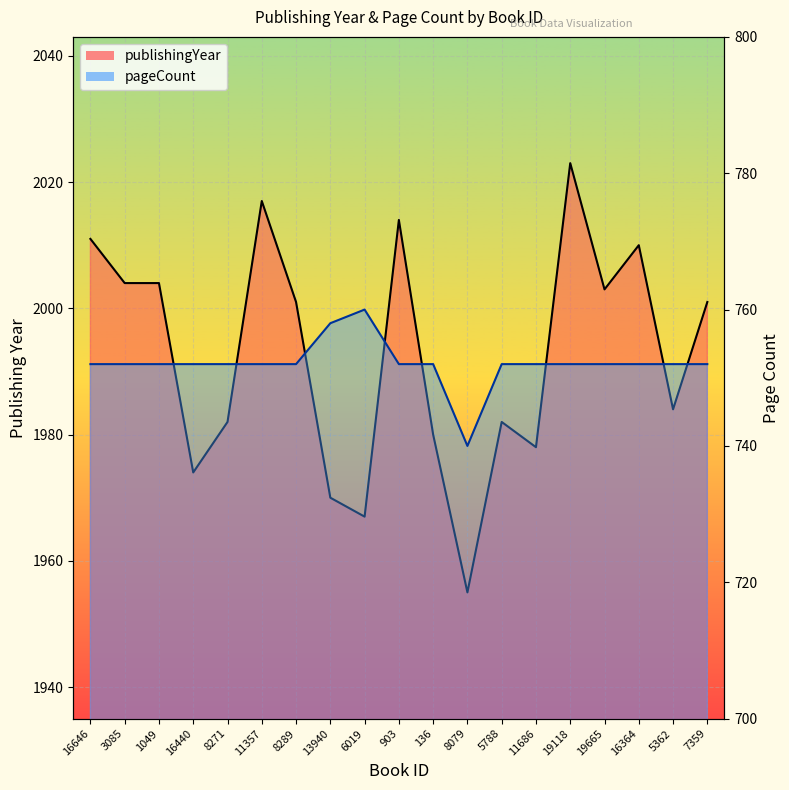

Reading left to right, list all the values displayed in this chart.

publishingYear: 16646=2011	3085=2004	1049=2004	16440=1974	8271=1982	11357=2017	8289=2001	13940=1970	6019=1967	903=2014	136=1980	8079=1955	5788=1982	11686=1978	19118=2023	19665=2003	16364=2010	5362=1984	7359=2001
pageCount: 16646=752	3085=752	1049=752	16440=752	8271=752	11357=752	8289=752	13940=758	6019=760	903=752	136=752	8079=740	5788=752	11686=752	19118=752	19665=752	16364=752	5362=752	7359=752